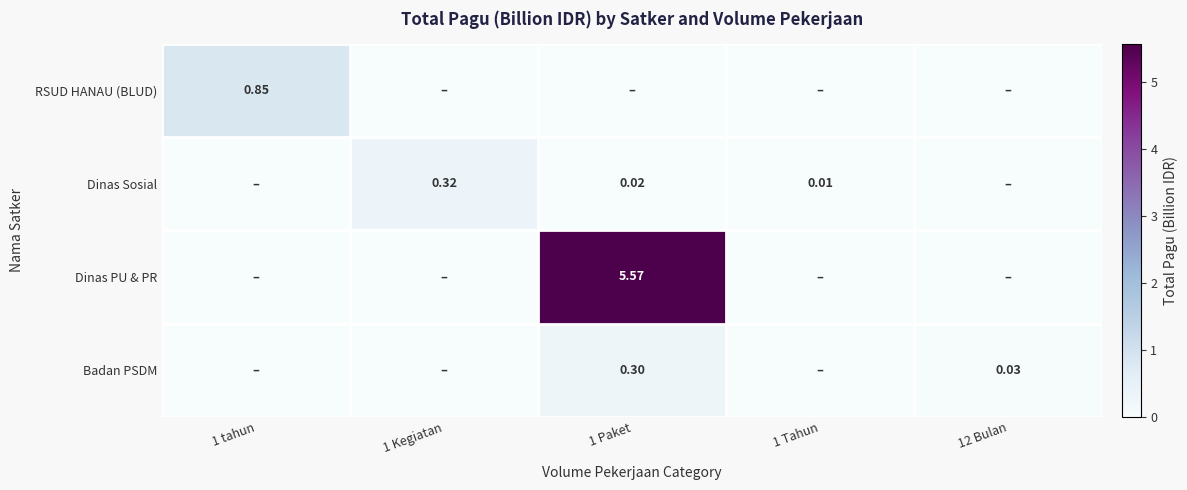

At which category is the sum across all series the highest?

1 Paket